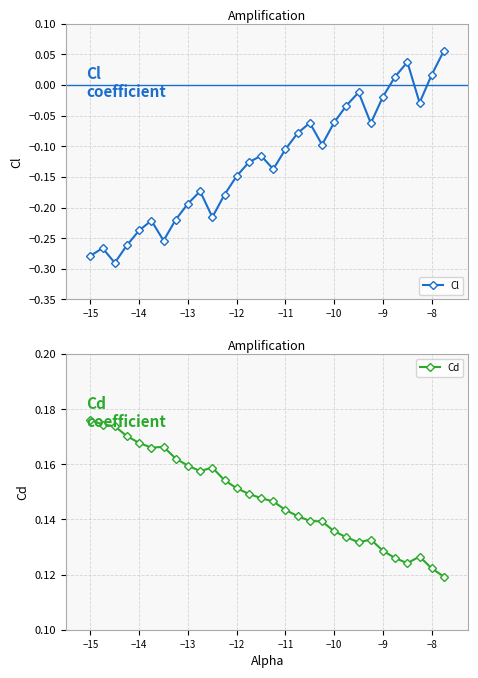

In Cl, how many points are higher than both neighbors (excluding endpoints)?

7